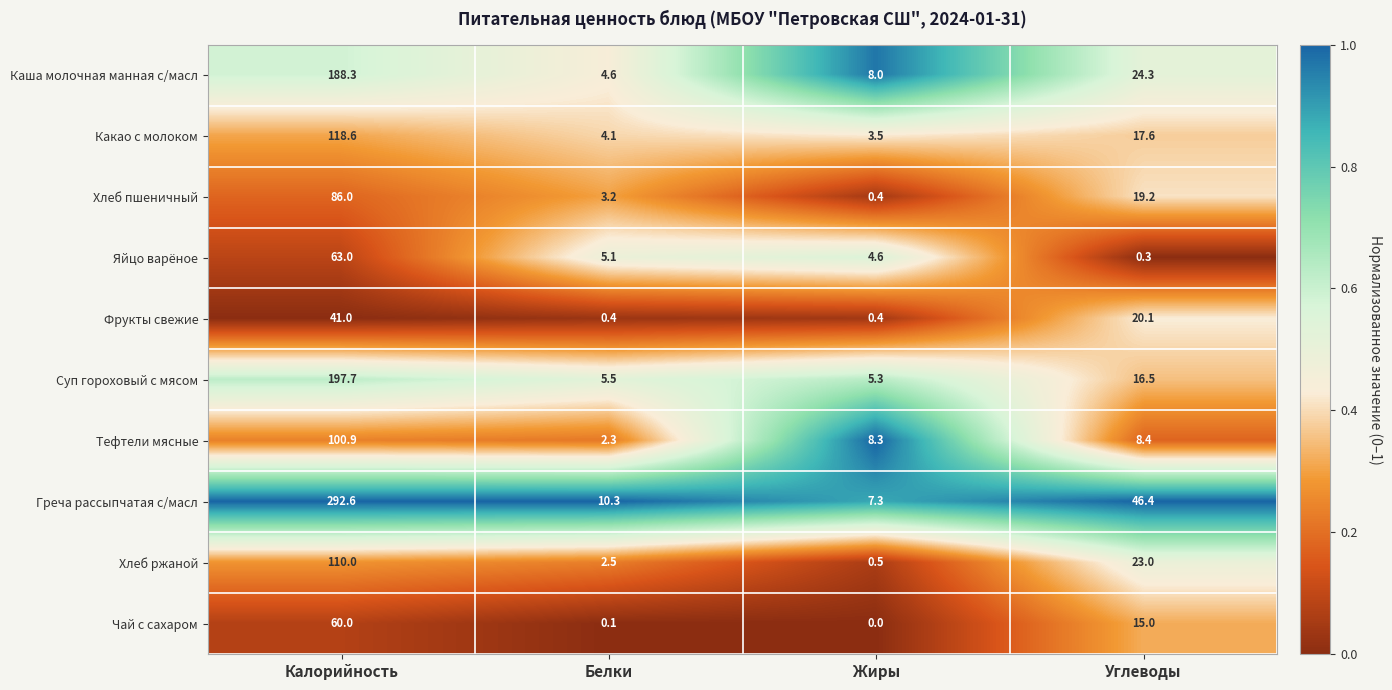

At which label does Греча рассыпчатая с/масл reach its minimum?

Жиры